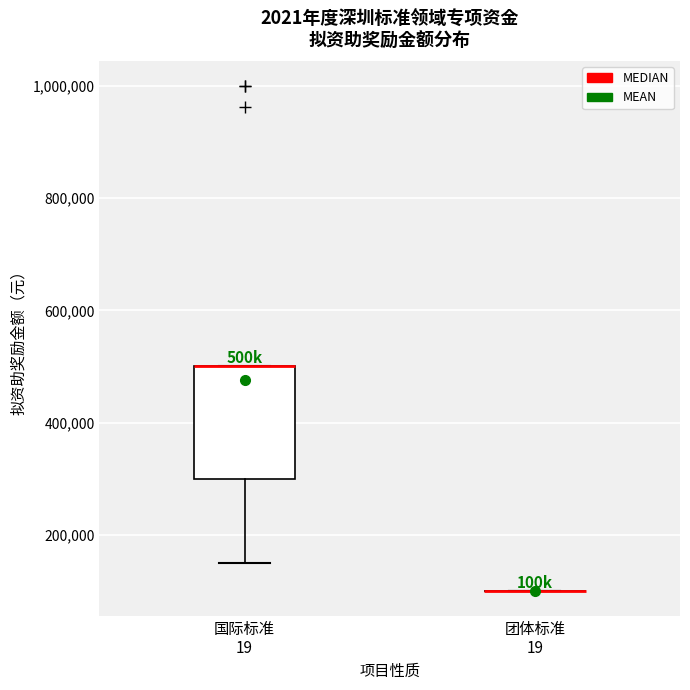

Reading left to right, transcribe this box plot: for each box, give where its median line is, the range the box spans, and where its two whiskers end, as read against the y-axis. The values are not printed on the chart, so give them approximately, as read against the axis.

国际标准 19: median 500000 (drawn on the box's upper edge), box 300000 to 500000, whiskers 160000 to 500000
团体标准 19: box collapsed to a line at 100000, whiskers 100000 to 100000